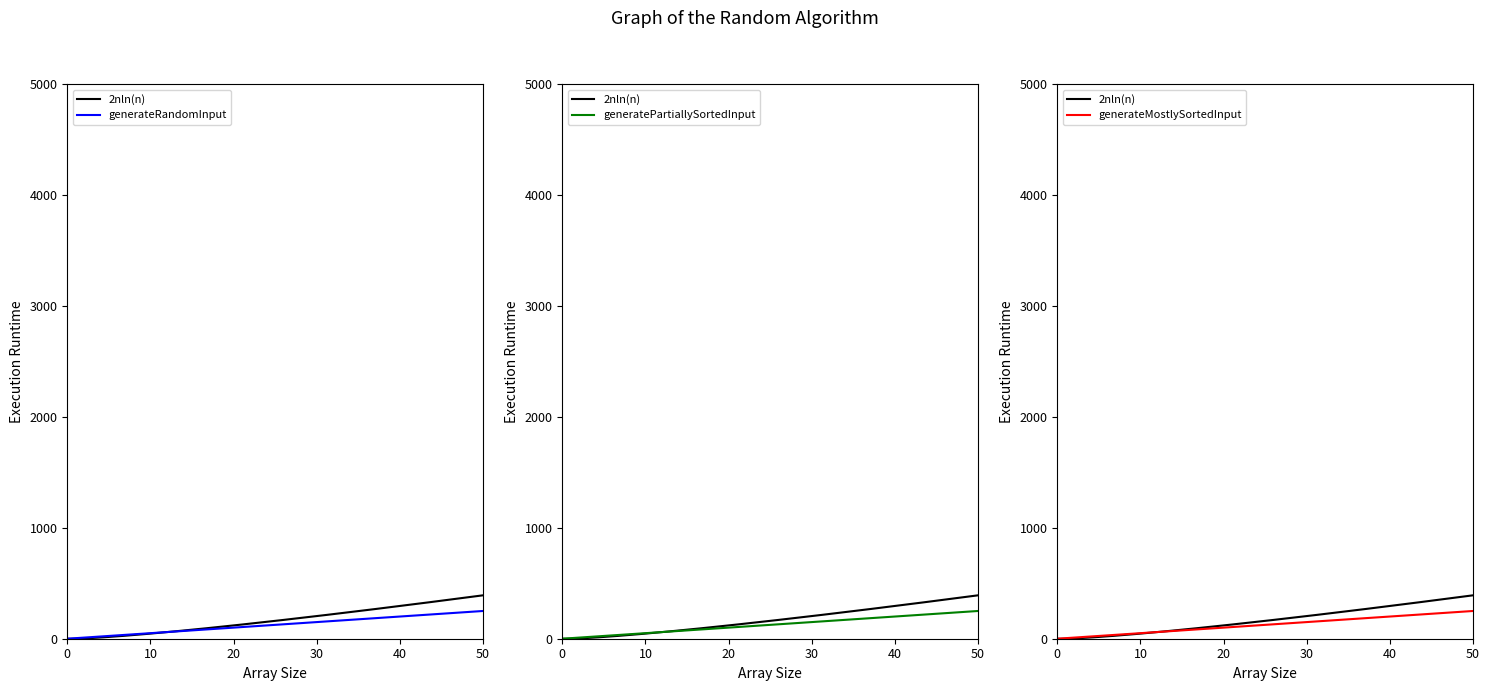

Which series has the widest spread of values?

2nln(n)